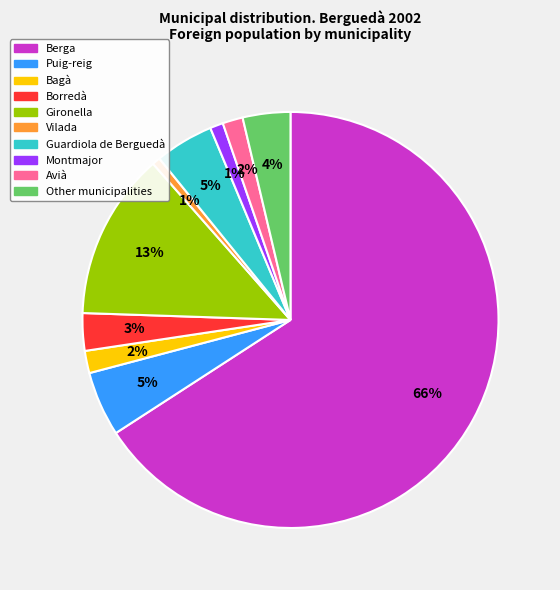

Combined, do Other municipalities and Puig-reig account for over 50%?

No